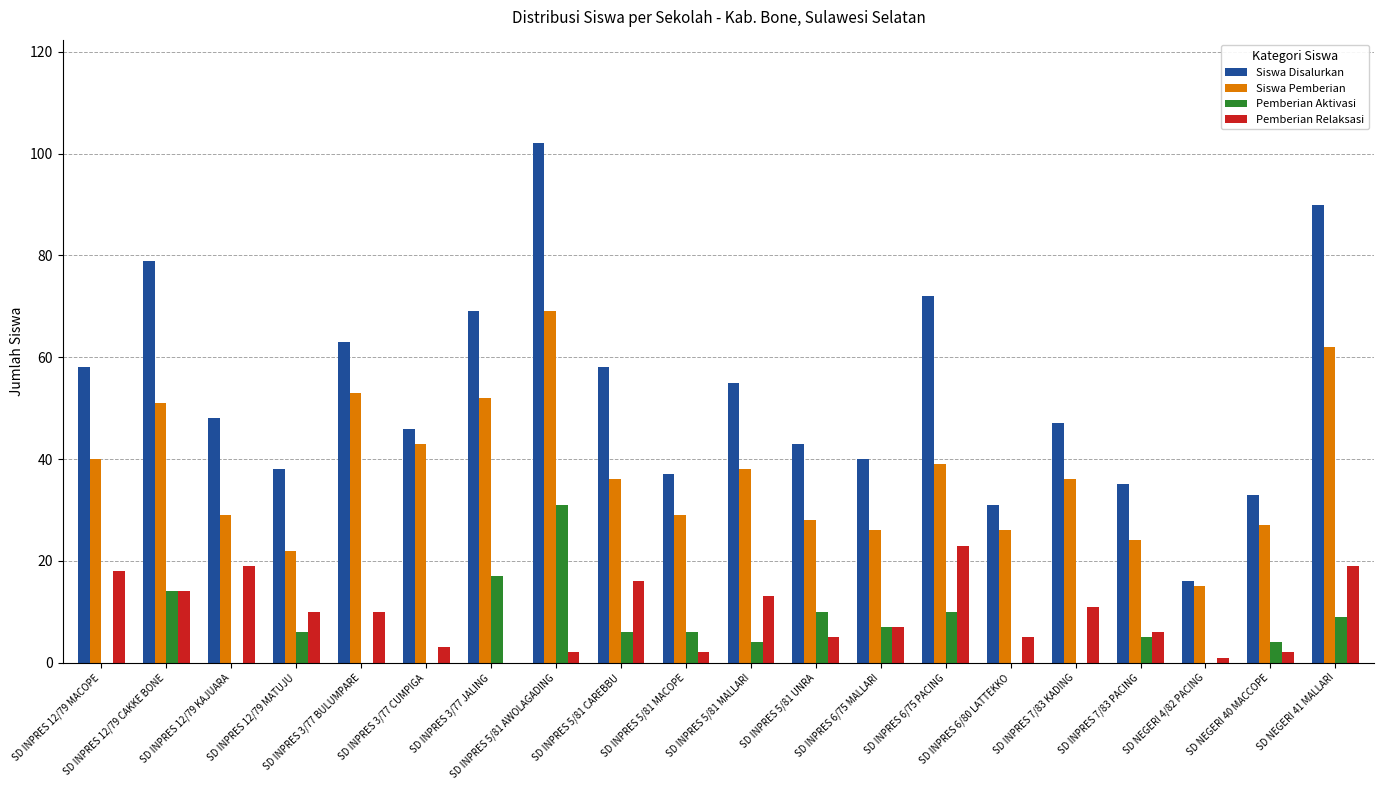

What is the sum of all Siswa Pemberian values?

745